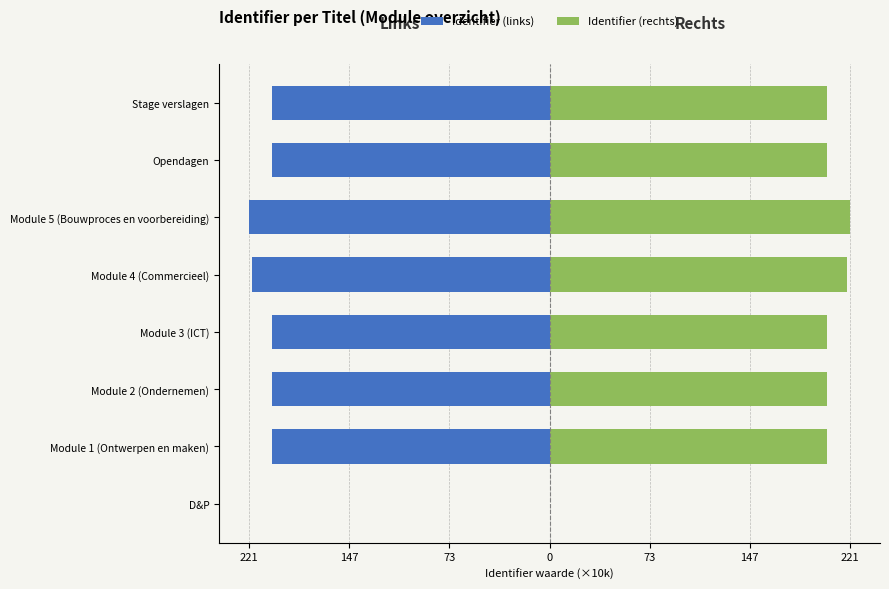

What are all the series names shown in the legend?

Identifier (links), Identifier (rechts)